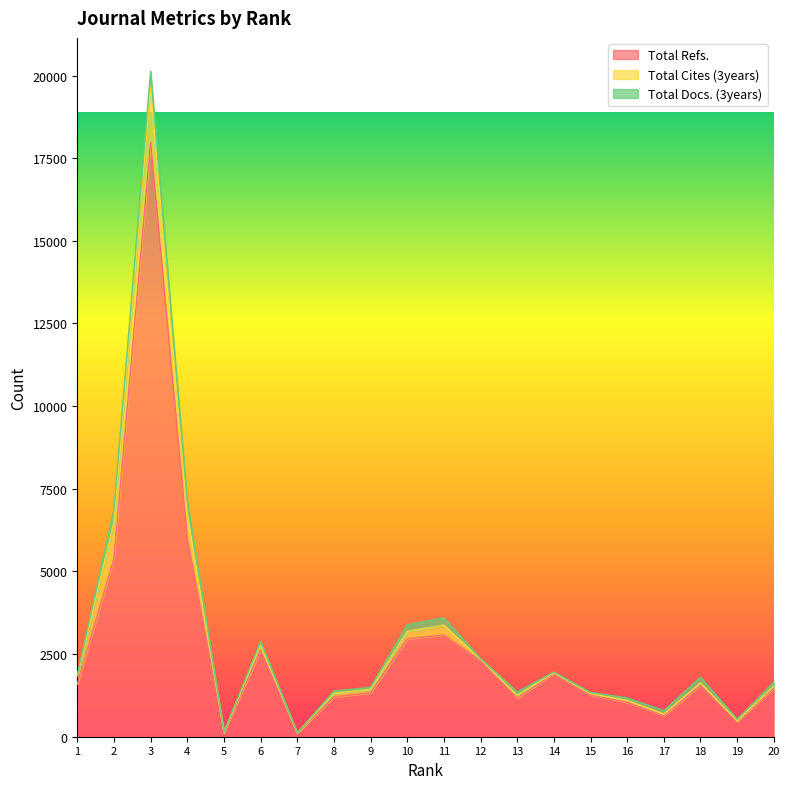

What is the total value across all series at 2?

6869